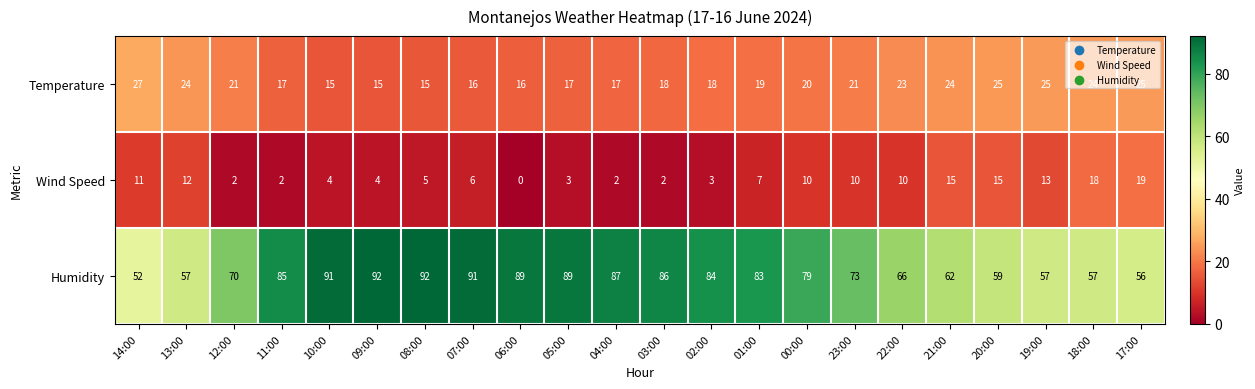

At which label does Wind Speed reach its peak?

17:00